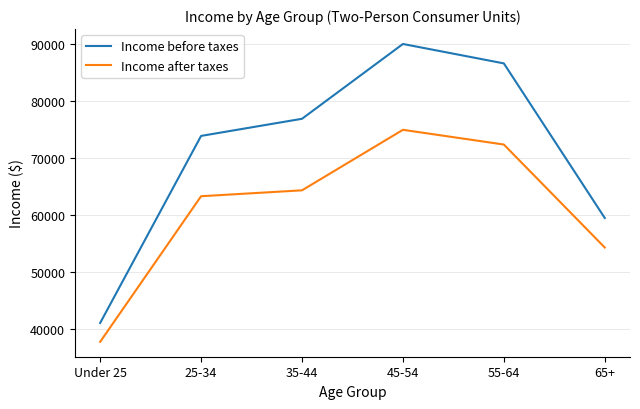

Which category has the lowest value in the Income after taxes series?

Under 25